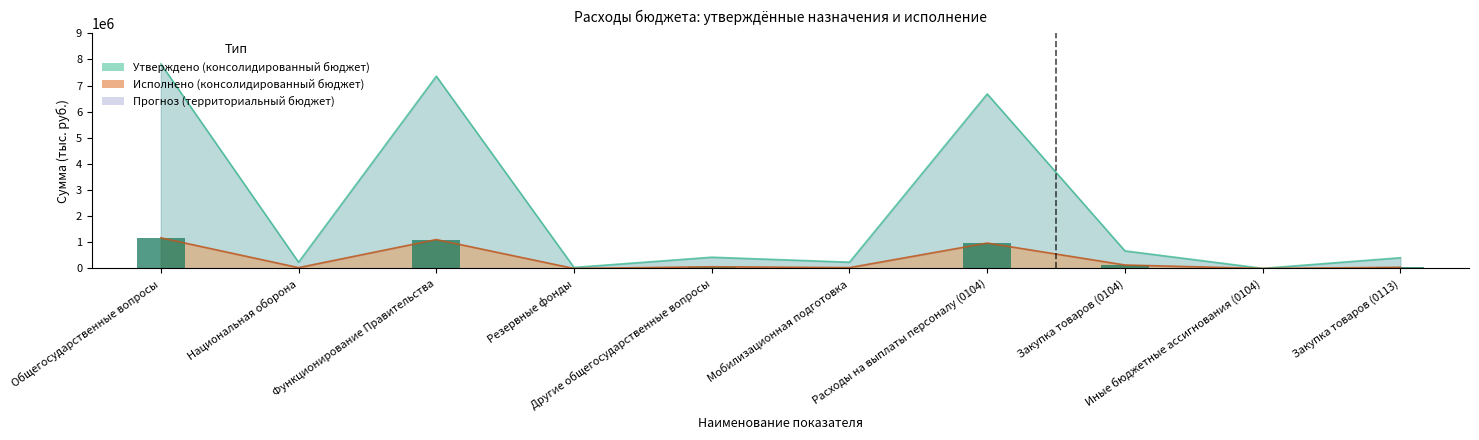

Reading left to right, extract all data points from this chart.

Утверждено (консолидированный бюджет): Общегосударственные вопросы=7832000.0	Национальная оборона=241700.0	Функционирование Правительства=7360100.0	Резервные фонды=40000.0	Другие общегосударственные вопросы=431900.0	Мобилизационная подготовка=241700.0	Расходы на выплаты персоналу (0104)=6680500.0	Закупка товаров (0104)=674100.0	Иные бюджетные ассигнования (0104)=5500.0	Закупка товаров (0113)=411900.0
Исполнено (консолидированный бюджет): Общегосударственные вопросы=1174178.2	Национальная оборона=33704.6	Функционирование Правительства=1107934.2	Резервные фонды=0.0	Другие общегосударственные вопросы=66244.0	Мобилизационная подготовка=33704.6	Расходы на выплаты персоналу (0104)=973876.7	Закупка товаров (0104)=134057.6	Иные бюджетные ассигнования (0104)=0.0	Закупка товаров (0113)=46244.0
Прогноз (территориальный бюджет): Общегосударственные вопросы=1174178.2	Национальная оборона=33704.6	Функционирование Правительства=1107934.2	Резервные фонды=0.0	Другие общегосударственные вопросы=66244.0	Мобилизационная подготовка=33704.6	Расходы на выплаты персоналу (0104)=973876.7	Закупка товаров (0104)=134057.6	Иные бюджетные ассигнования (0104)=0.0	Закупка товаров (0113)=46244.0